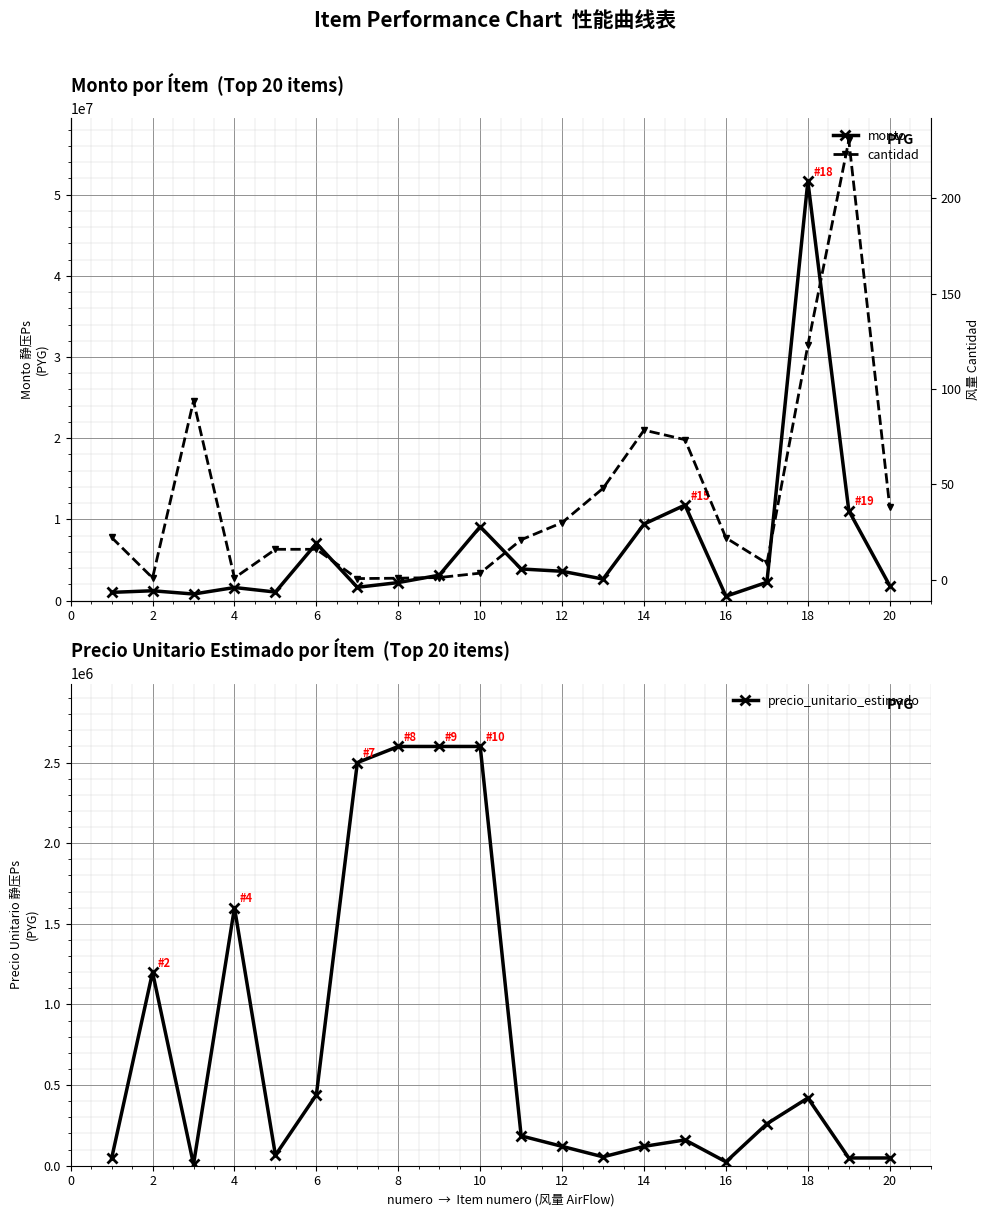

The value of monto at 20 is 1824000. True or false?

True